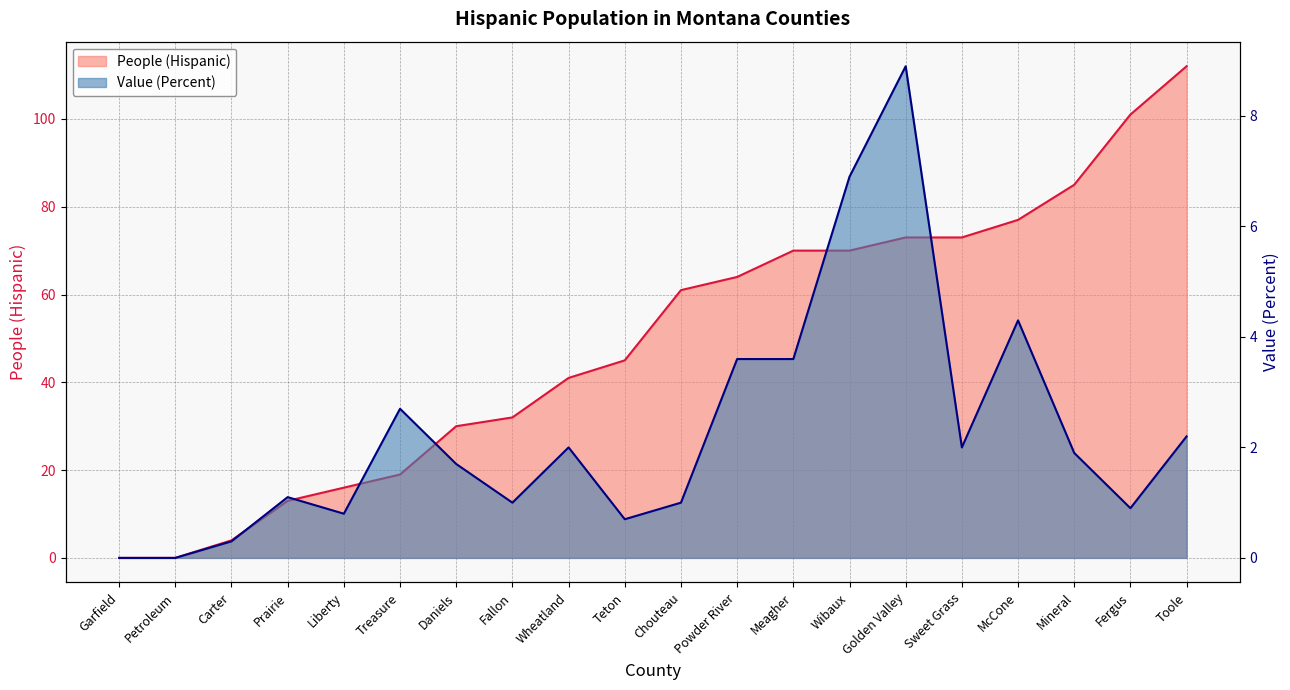

The value of Value (Percent) at Treasure is 2.7. True or false?

True